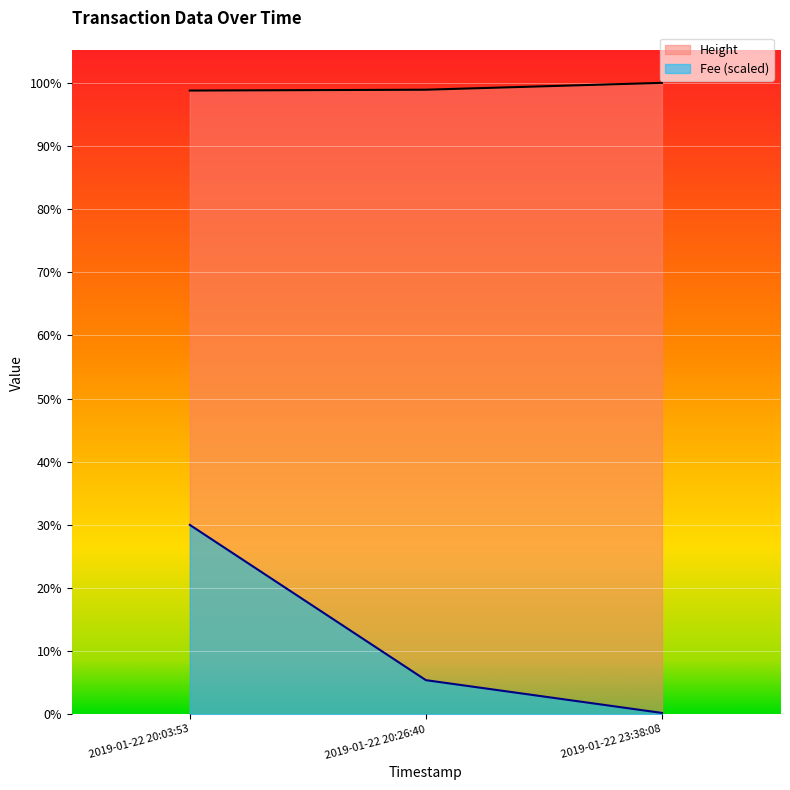

Reading left to right, list all the values displayed in this chart.

Height: 2019-01-22 20:03:53=4452.0	2019-01-22 20:26:40=4458.0	2019-01-22 23:38:08=4507.0
Fee: 2019-01-22 20:03:53=1352.1	2019-01-22 20:26:40=244.0	2019-01-22 23:38:08=10.1